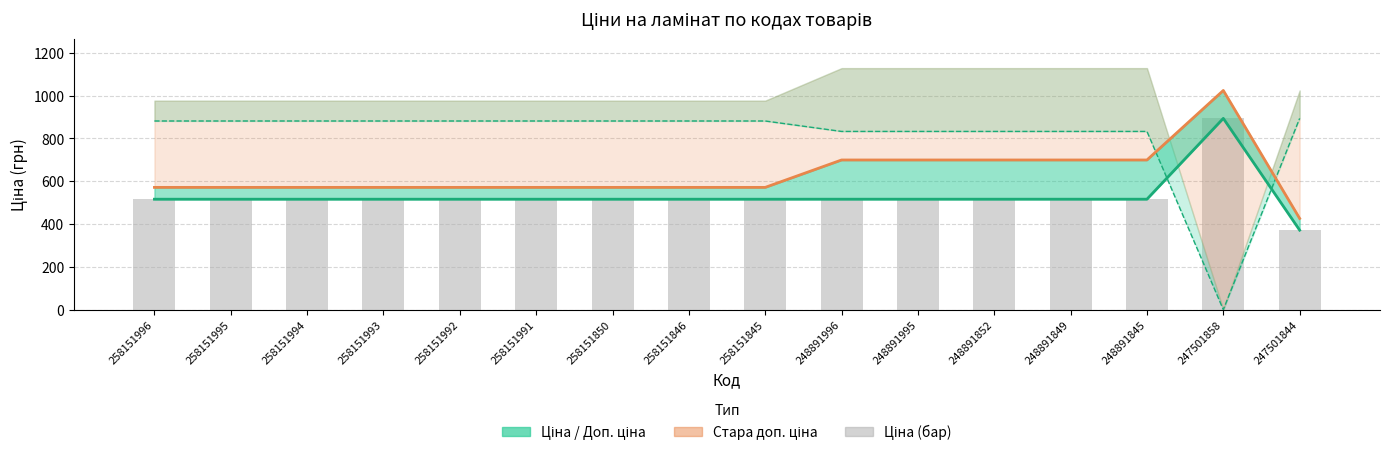

How many values in the Доп. ціна (лінія) series are below 571?

1